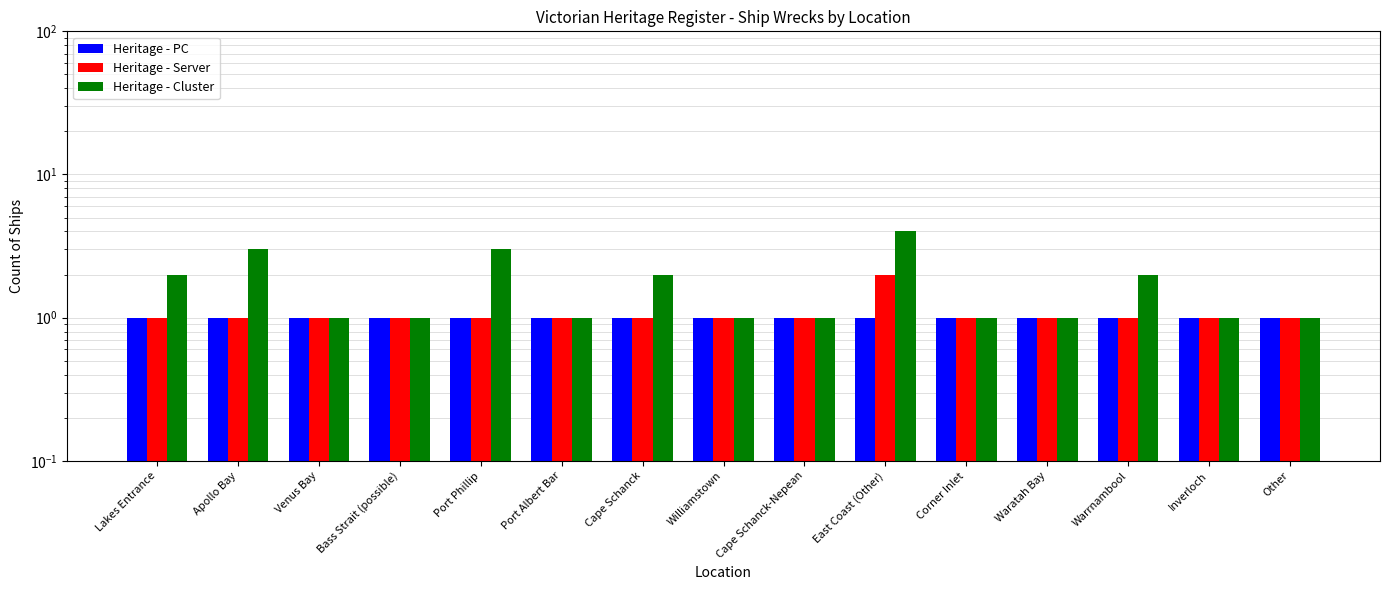

Read the Heritage - PC value at Lakes Entrance.

1